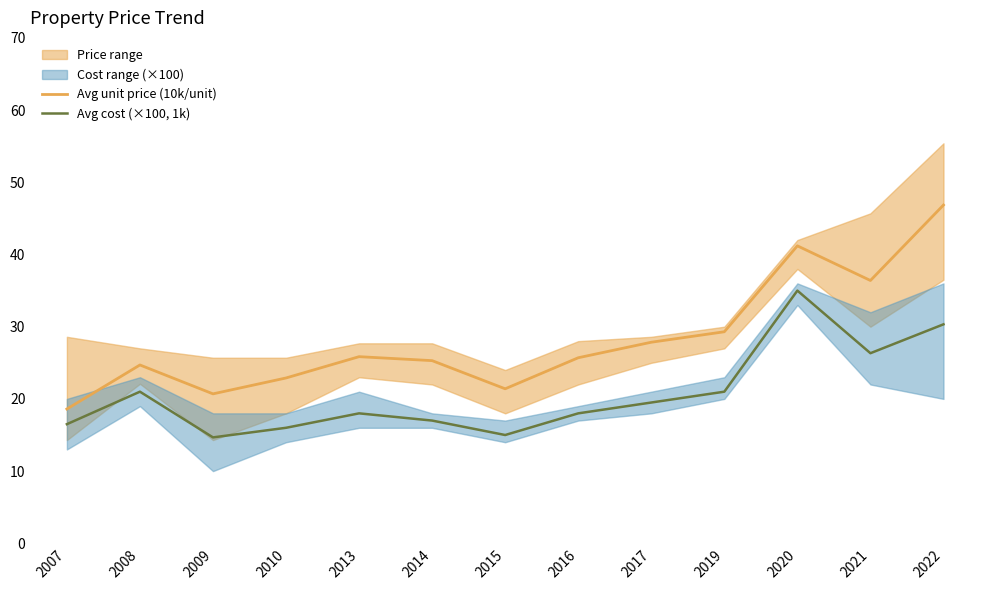

List the labels in order of Avg unit price (10k/unit) value, smallest first.

2007, 2009, 2015, 2010, 2008, 2014, 2016, 2013, 2017, 2019, 2021, 2020, 2022